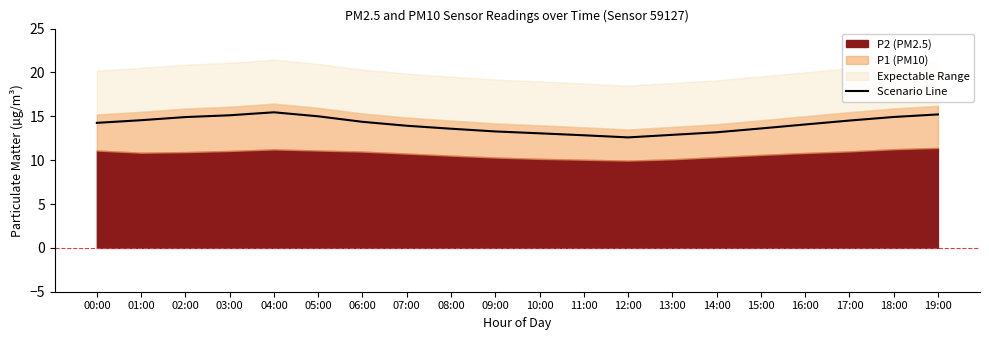

The Scenario Line series shows 22.7 at 16:00. True or false?

False